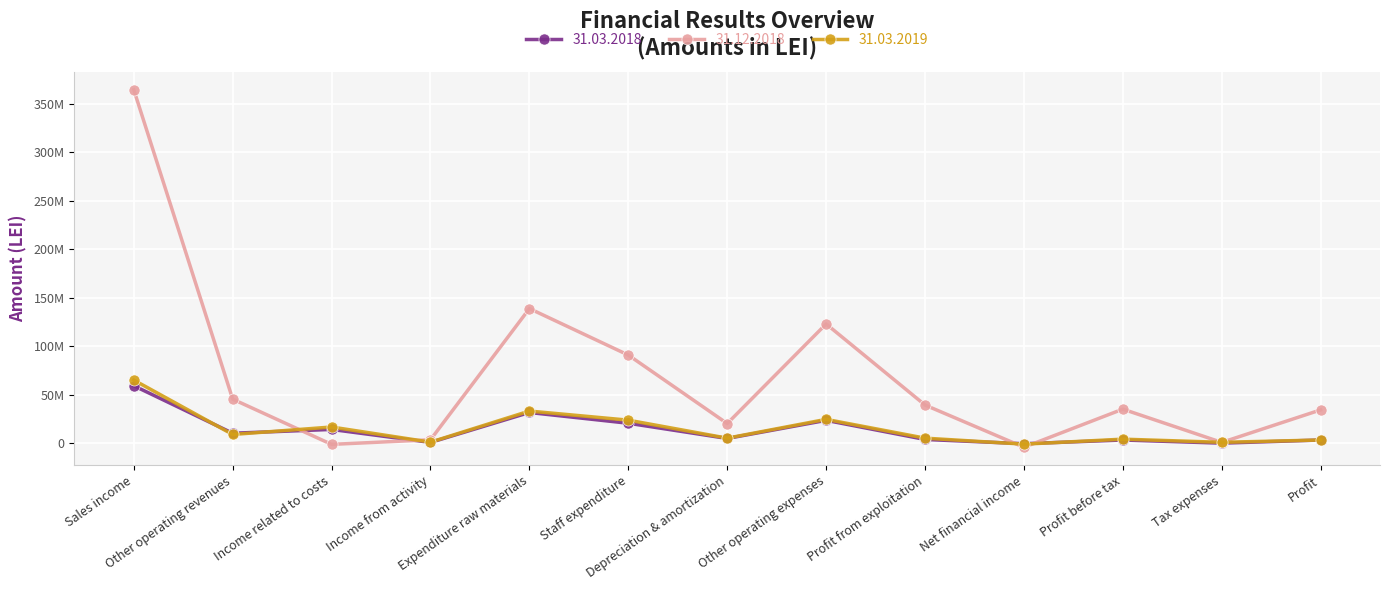

Does the chart display data point markers on the line(s)?

Yes